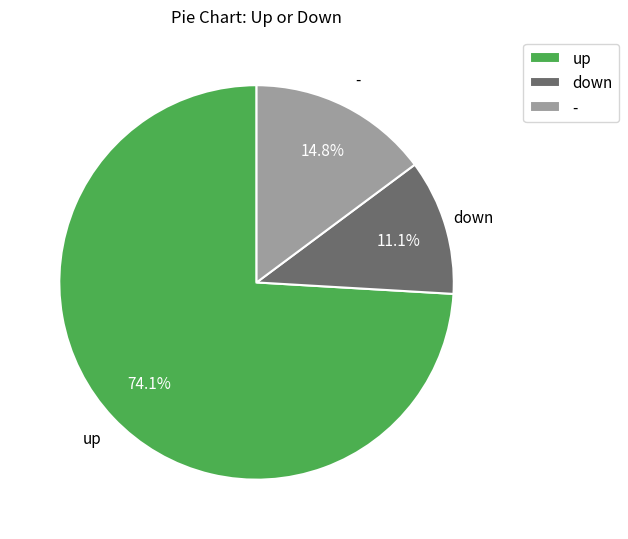

Rank the categories by value from lowest to highest.

down, -, up